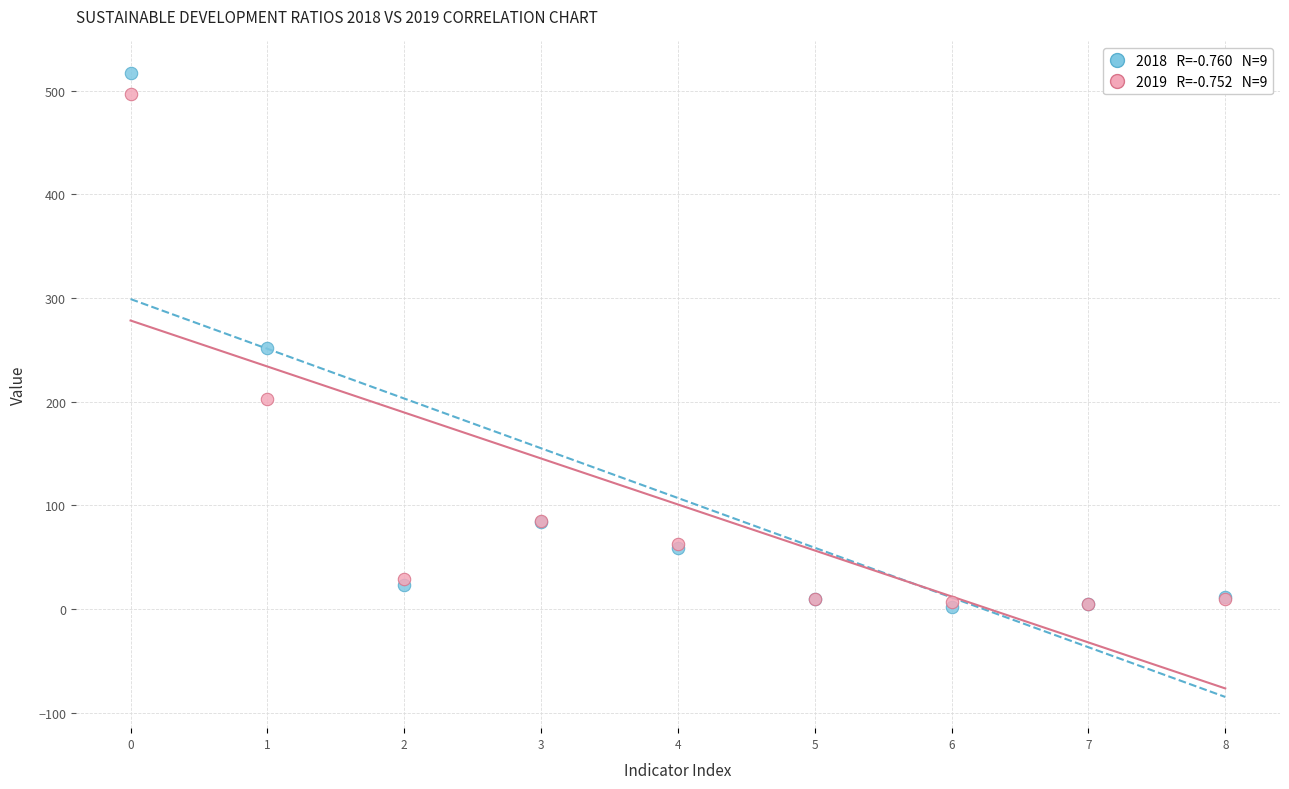

Across all series, what Y value is closest to 259?

252.2